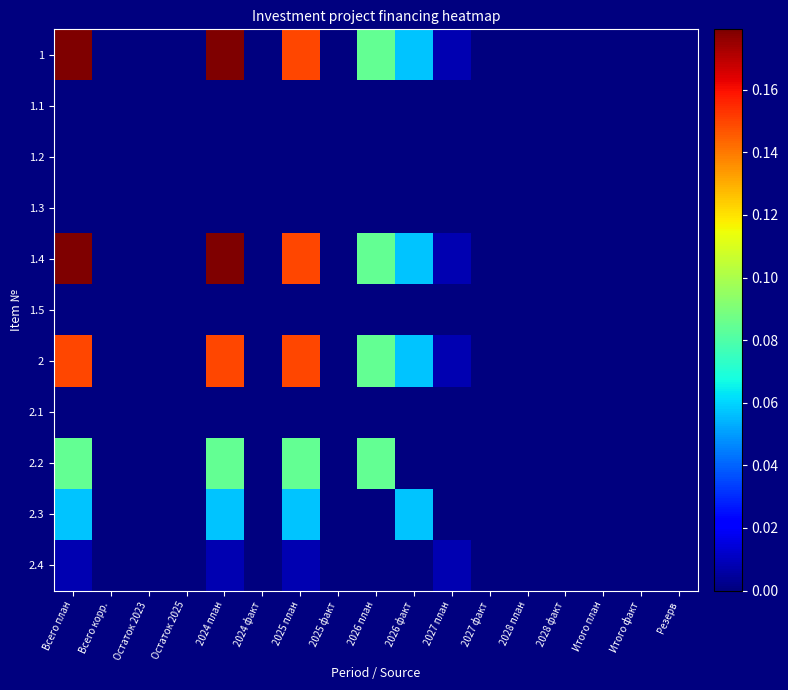

Reading right to left, what are all the values shown in this chart?

1: Резерв=0.0	Итого факт=0.0	Итого план=0.0	2028 факт=0.0	2028 план=0.0	2027 факт=0.0	2027 план=0.0	2026 факт=0.1	2026 план=0.1	2025 факт=0.0	2025 план=0.1	2024 факт=0.0	2024 план=0.2	Остаток 2025=0.0	Остаток 2023=0.0	Всего корр.=0.0	Всего план=0.2
1.1: Резерв=0.0	Итого факт=0.0	Итого план=0.0	2028 факт=0.0	2028 план=0.0	2027 факт=0.0	2027 план=0.0	2026 факт=0.0	2026 план=0.0	2025 факт=0.0	2025 план=0.0	2024 факт=0.0	2024 план=0.0	Остаток 2025=0.0	Остаток 2023=0.0	Всего корр.=0.0	Всего план=0.0
1.2: Резерв=0.0	Итого факт=0.0	Итого план=0.0	2028 факт=0.0	2028 план=0.0	2027 факт=0.0	2027 план=0.0	2026 факт=0.0	2026 план=0.0	2025 факт=0.0	2025 план=0.0	2024 факт=0.0	2024 план=0.0	Остаток 2025=0.0	Остаток 2023=0.0	Всего корр.=0.0	Всего план=0.0
1.3: Резерв=0.0	Итого факт=0.0	Итого план=0.0	2028 факт=0.0	2028 план=0.0	2027 факт=0.0	2027 план=0.0	2026 факт=0.0	2026 план=0.0	2025 факт=0.0	2025 план=0.0	2024 факт=0.0	2024 план=0.0	Остаток 2025=0.0	Остаток 2023=0.0	Всего корр.=0.0	Всего план=0.0
1.4: Резерв=0.0	Итого факт=0.0	Итого план=0.0	2028 факт=0.0	2028 план=0.0	2027 факт=0.0	2027 план=0.0	2026 факт=0.1	2026 план=0.1	2025 факт=0.0	2025 план=0.1	2024 факт=0.0	2024 план=0.2	Остаток 2025=0.0	Остаток 2023=0.0	Всего корр.=0.0	Всего план=0.2
1.5: Резерв=0.0	Итого факт=0.0	Итого план=0.0	2028 факт=0.0	2028 план=0.0	2027 факт=0.0	2027 план=0.0	2026 факт=0.0	2026 план=0.0	2025 факт=0.0	2025 план=0.0	2024 факт=0.0	2024 план=0.0	Остаток 2025=0.0	Остаток 2023=0.0	Всего корр.=0.0	Всего план=0.0
2: Резерв=0.0	Итого факт=0.0	Итого план=0.0	2028 факт=0.0	2028 план=0.0	2027 факт=0.0	2027 план=0.0	2026 факт=0.1	2026 план=0.1	2025 факт=0.0	2025 план=0.1	2024 факт=0.0	2024 план=0.1	Остаток 2025=0.0	Остаток 2023=0.0	Всего корр.=0.0	Всего план=0.1
2.1: Резерв=0.0	Итого факт=0.0	Итого план=0.0	2028 факт=0.0	2028 план=0.0	2027 факт=0.0	2027 план=0.0	2026 факт=0.0	2026 план=0.0	2025 факт=0.0	2025 план=0.0	2024 факт=0.0	2024 план=0.0	Остаток 2025=0.0	Остаток 2023=0.0	Всего корр.=0.0	Всего план=0.0
2.2: Резерв=0.0	Итого факт=0.0	Итого план=0.0	2028 факт=0.0	2028 план=0.0	2027 факт=0.0	2027 план=0.0	2026 факт=0.0	2026 план=0.1	2025 факт=0.0	2025 план=0.1	2024 факт=0.0	2024 план=0.1	Остаток 2025=0.0	Остаток 2023=0.0	Всего корр.=0.0	Всего план=0.1
2.3: Резерв=0.0	Итого факт=0.0	Итого план=0.0	2028 факт=0.0	2028 план=0.0	2027 факт=0.0	2027 план=0.0	2026 факт=0.1	2026 план=0.0	2025 факт=0.0	2025 план=0.1	2024 факт=0.0	2024 план=0.1	Остаток 2025=0.0	Остаток 2023=0.0	Всего корр.=0.0	Всего план=0.1
2.4: Резерв=0.0	Итого факт=0.0	Итого план=0.0	2028 факт=0.0	2028 план=0.0	2027 факт=0.0	2027 план=0.0	2026 факт=0.0	2026 план=0.0	2025 факт=0.0	2025 план=0.0	2024 факт=0.0	2024 план=0.0	Остаток 2025=0.0	Остаток 2023=0.0	Всего корр.=0.0	Всего план=0.0